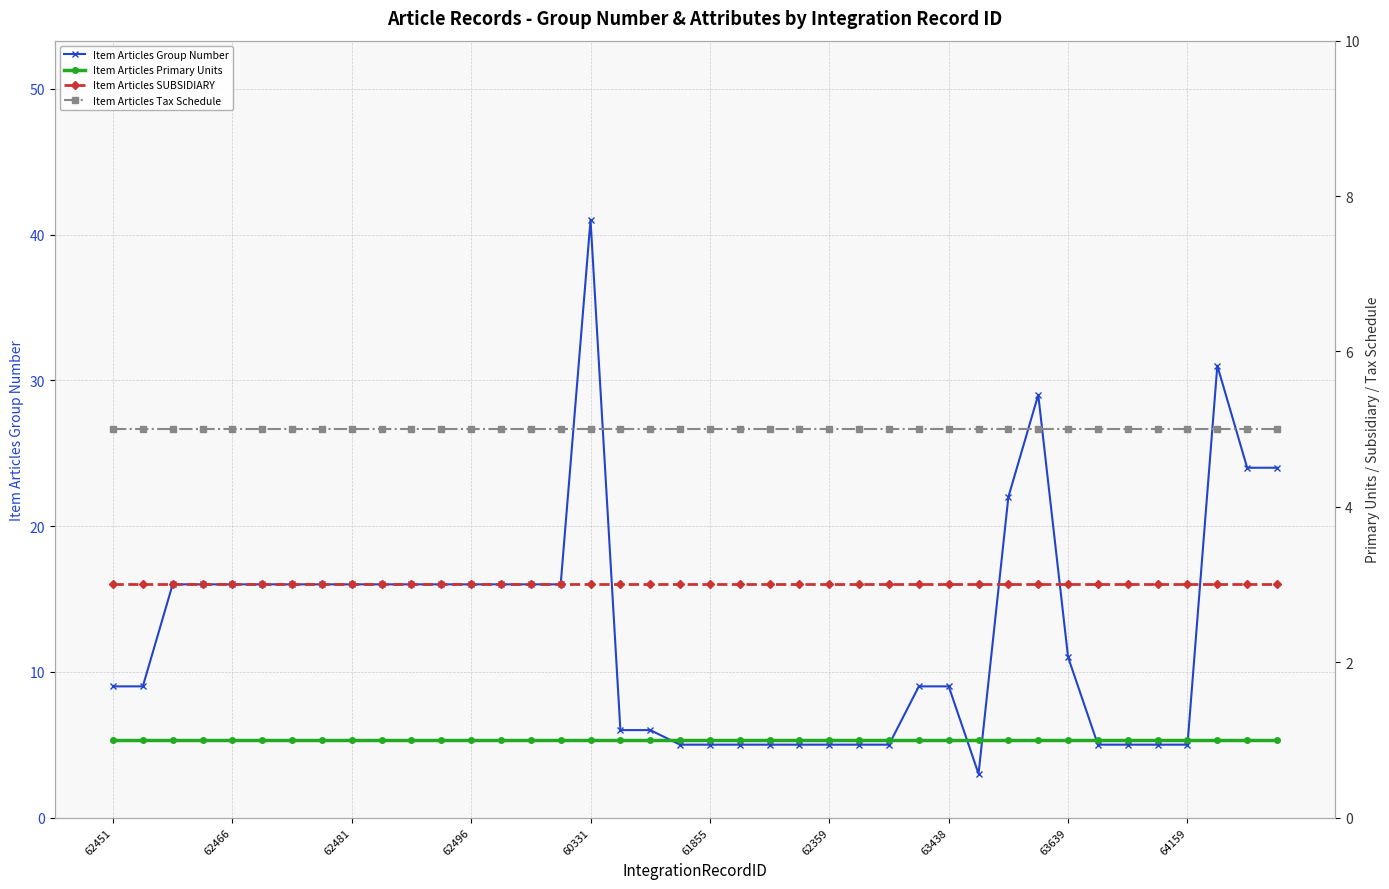

Where is the first local minimum for Item Articles Group Number?

29